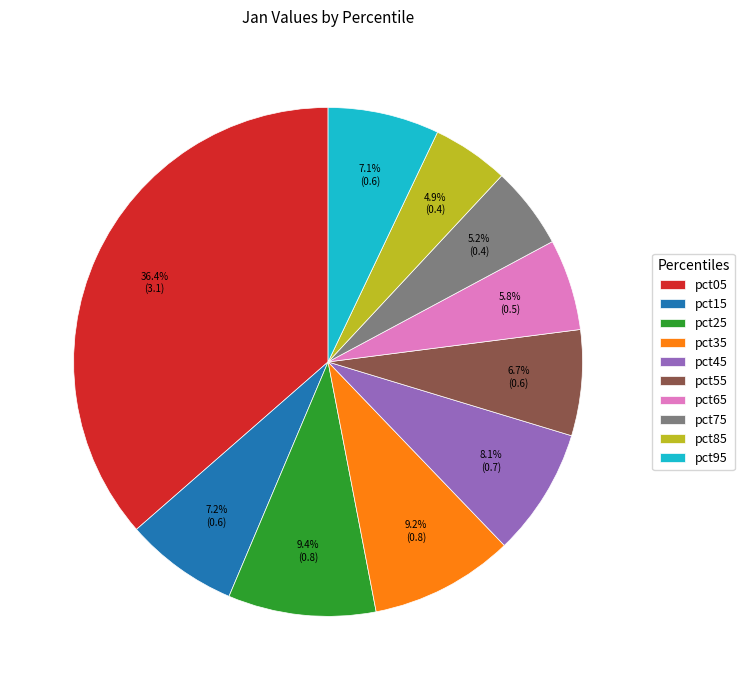

What percentage is NOT represented by pct05?

63.6%